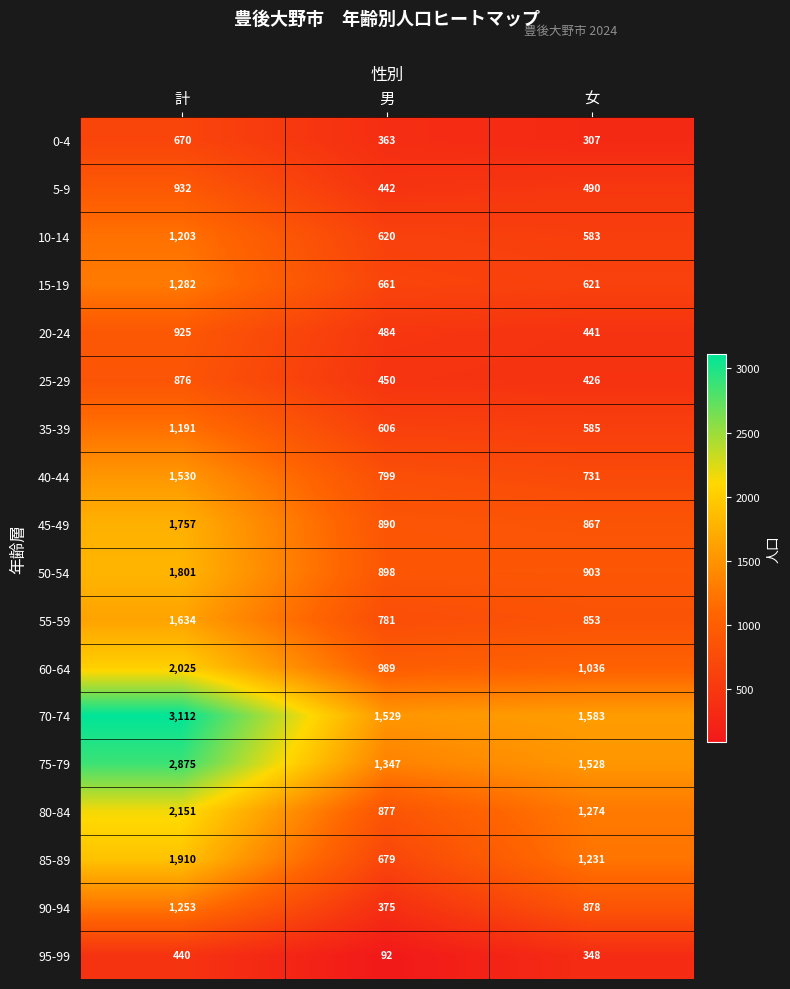

What is the difference between the 75-79 values at 女 and 計?

1347